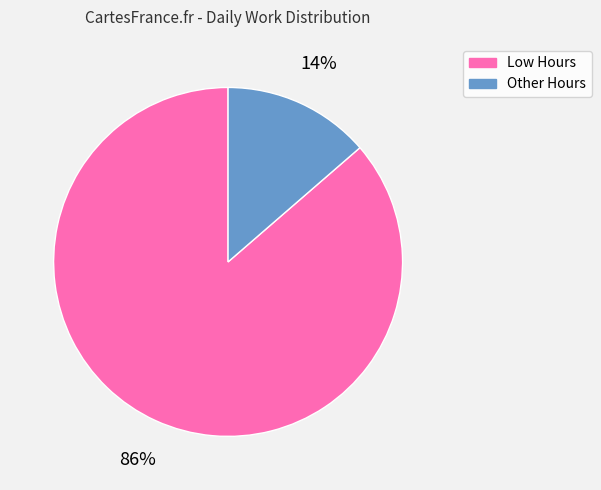

Which category has the smallest portion of the pie?

Other Hours